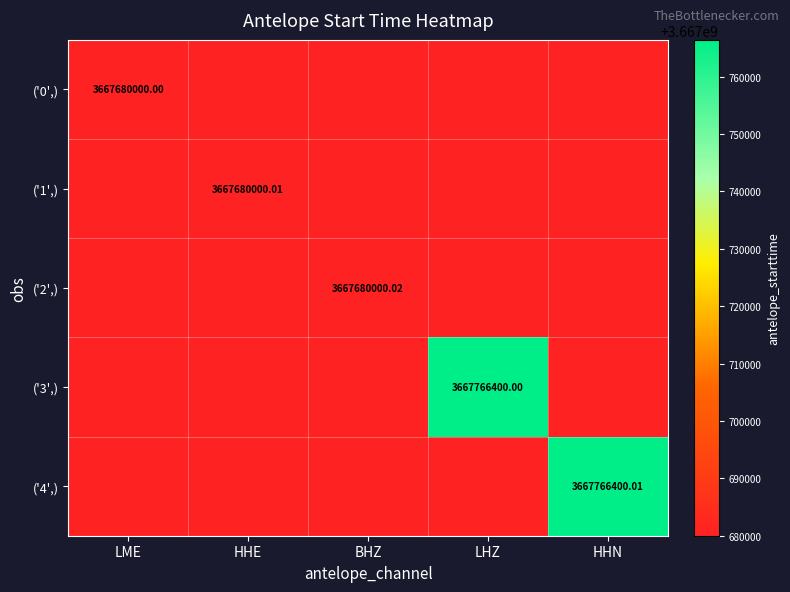

What is the total value across all series at HHN?

18338486400.0